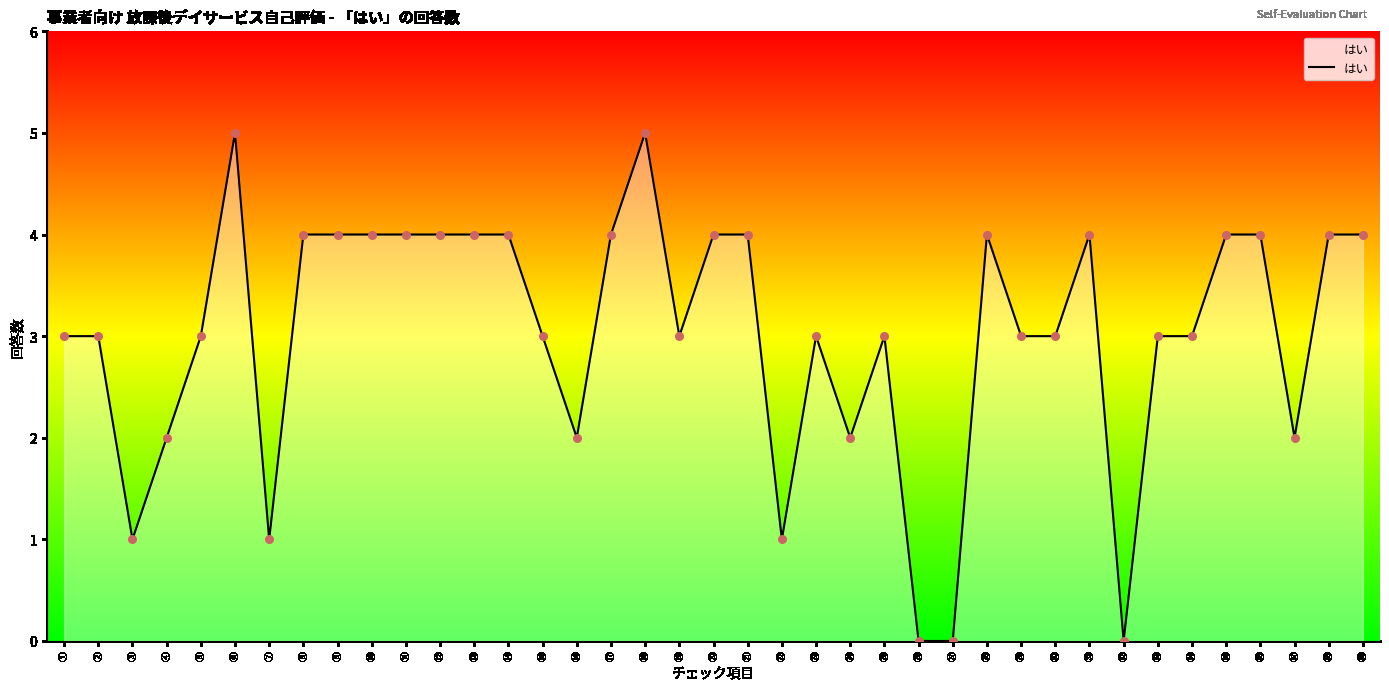

Which has a higher value, ㉞ or ㊴?

㊴